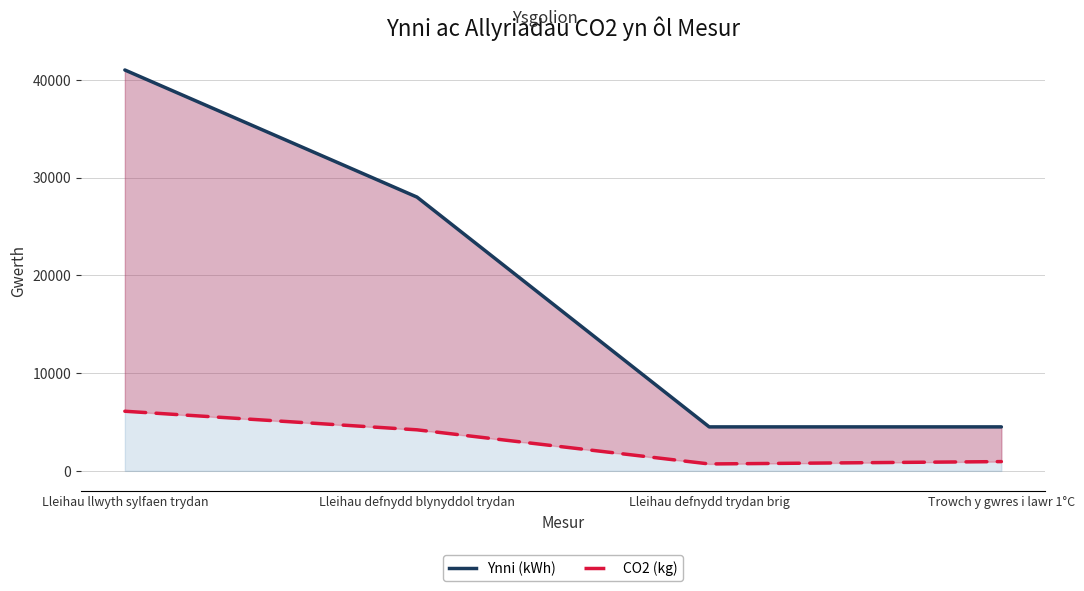

Where is Ynni (kWh) nearest to the value 22750?

Lleihau defnydd blynyddol trydan